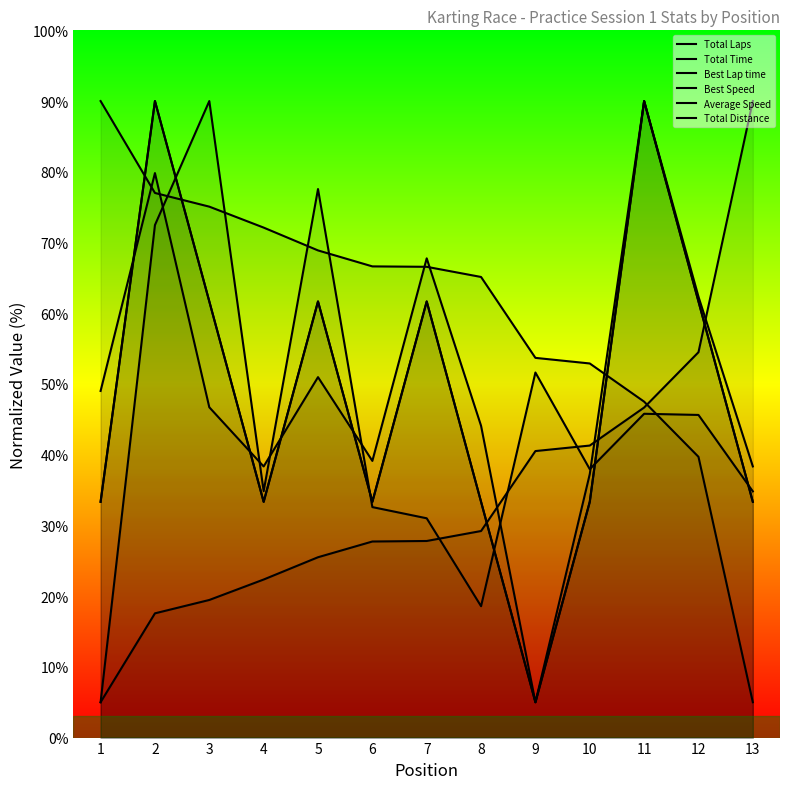

Where do Best Speed and Total Laps first cross each other?

1 and 2